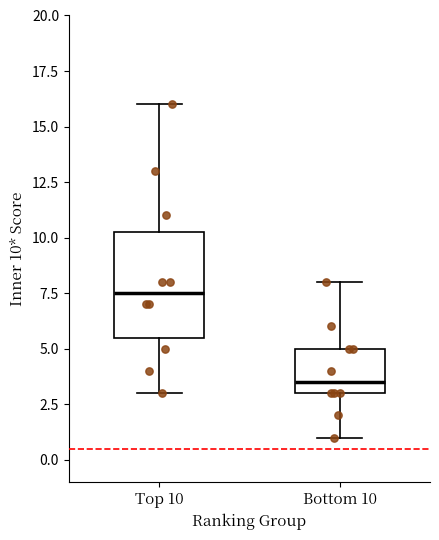

Reading left to right, read every box against the y-axis: the position of its median line, the range the box covers, and the ends of its whiskers. The values are not printed on the chart, so give them approximately, as read against the axis.

Top 10: median 7.5, box 5.5 to 10.5, whiskers 3.0 to 16.0
Bottom 10: median 3.5, box 3.0 to 5.0, whiskers 1.0 to 8.0